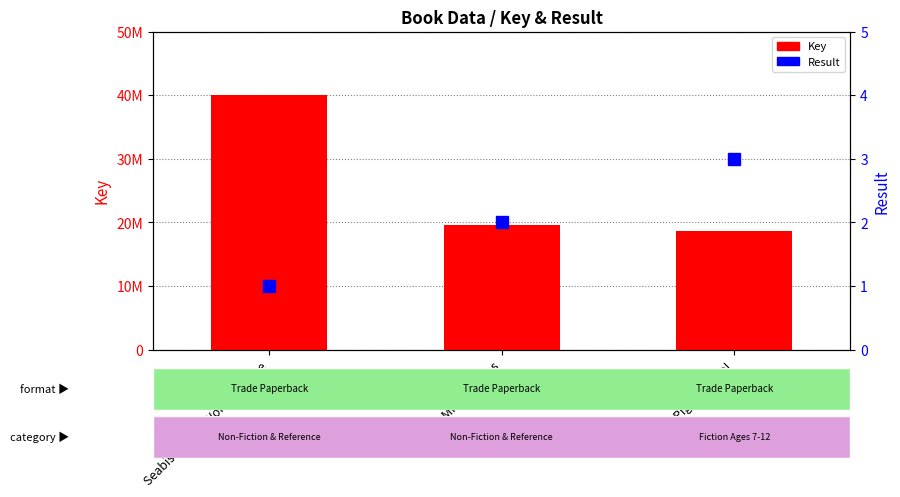

What is the label of the 3rd bar from the left?

Pigeon Hero!